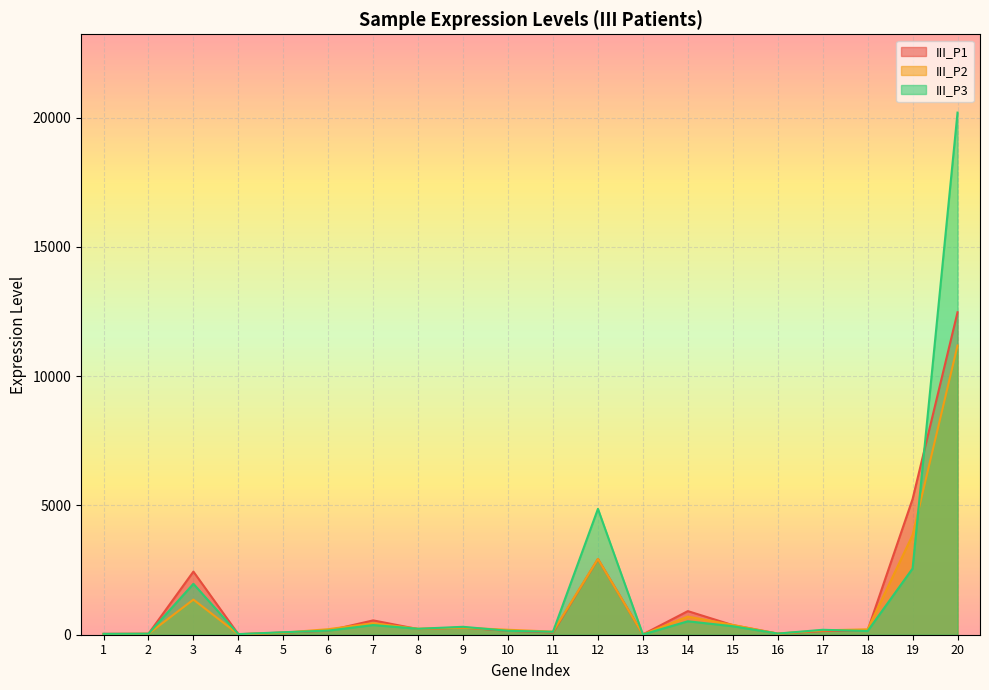

What is the value of the III_P2 point at the 18th from the left?

209.0